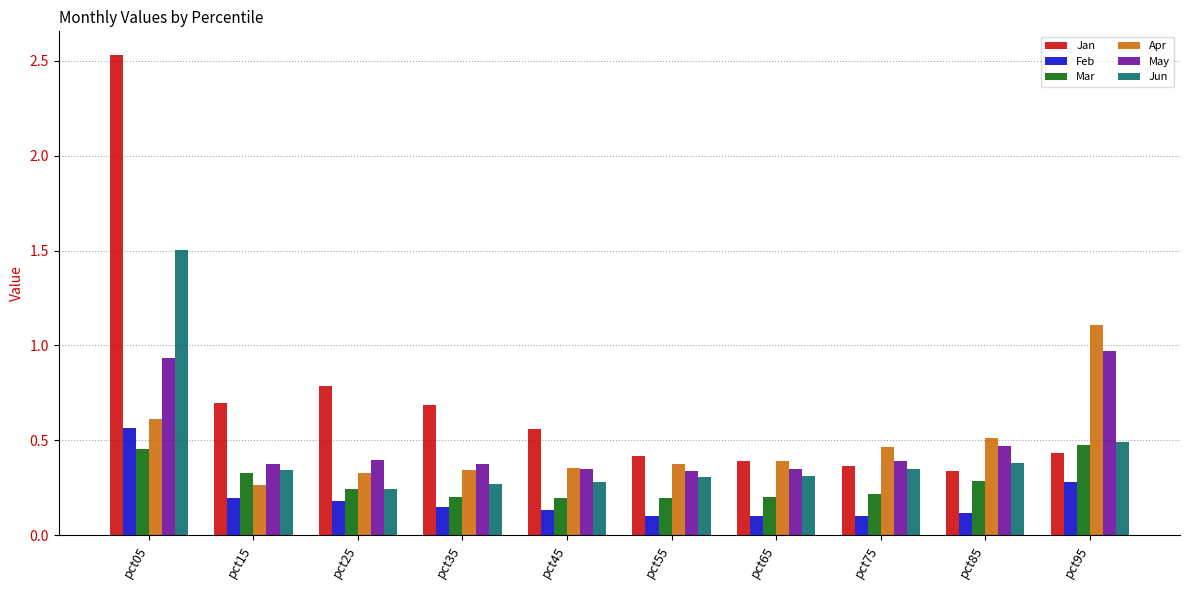

Which category has the highest value in the Jun series?

pct05